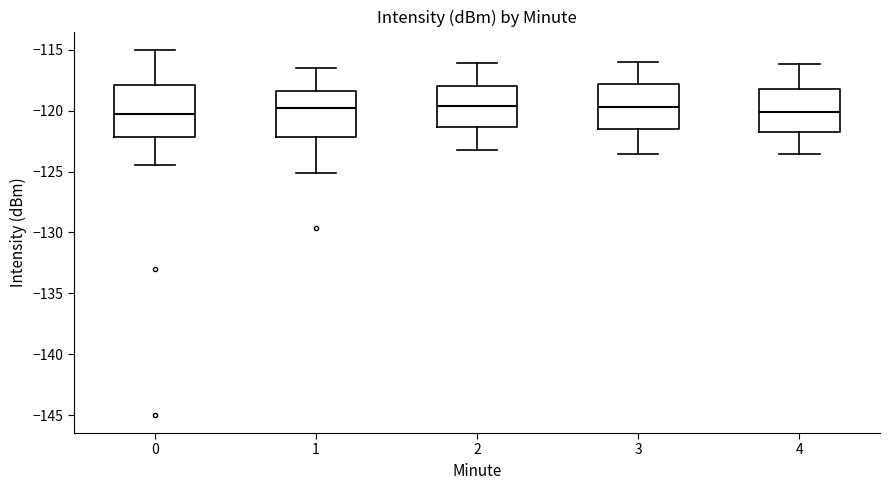

Where is the upper edge of the box at x = 2 on the y-axis? The values are not printed on the chart, so give them approximately, as read against the axis.

-118.0